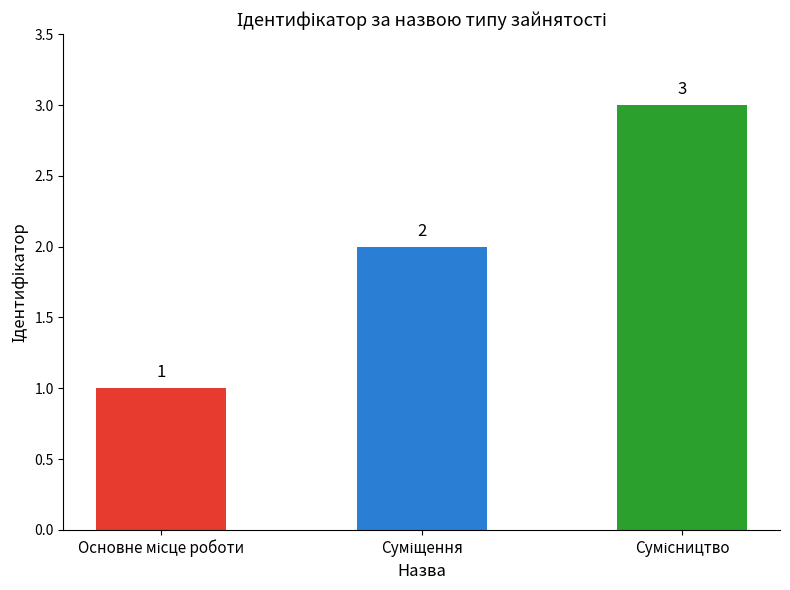

What is the maximum value shown in the chart?

3